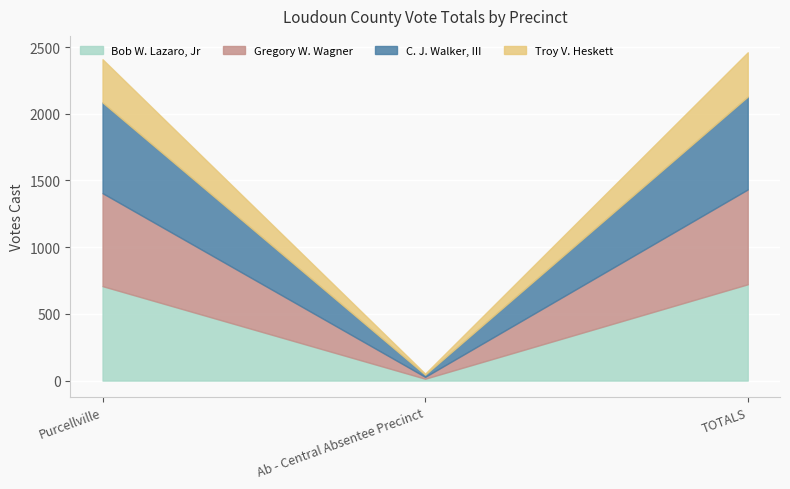

What is the sum of the C. J. Walker, III values at Ab - Central Absentee Precinct and Purcellville?

696